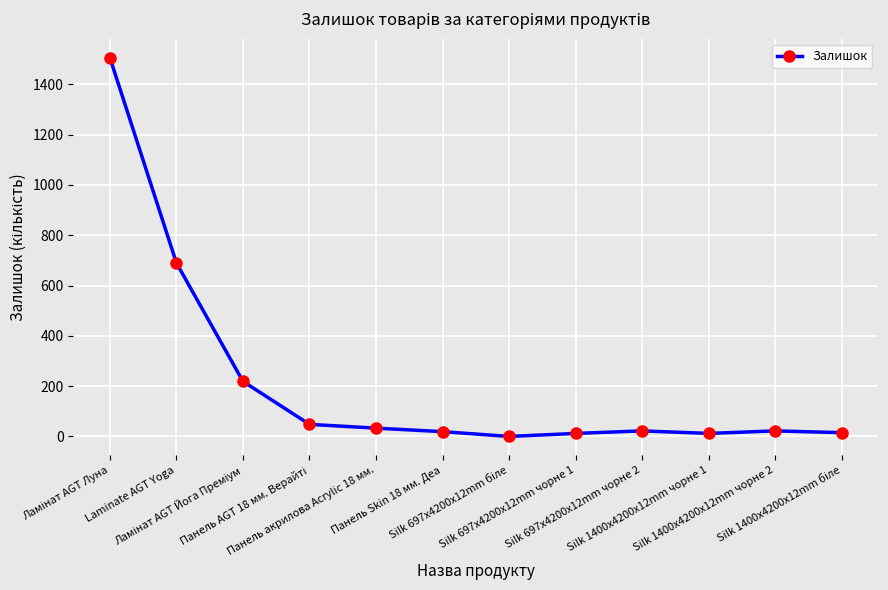

What is the difference between the maximum and minimum values?

1506